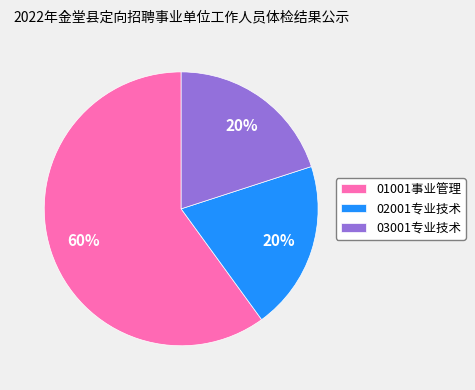

Is there any slice that represents more than half of the pie?

Yes